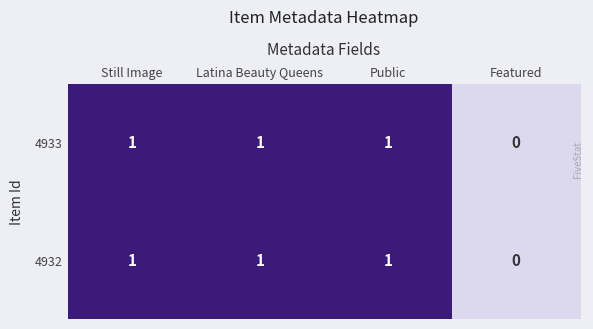

Is it true that 4933 equals 0 at Public?

False